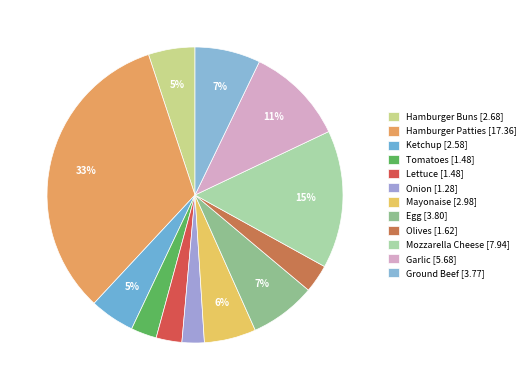

How many segments does this pie chart have?

12